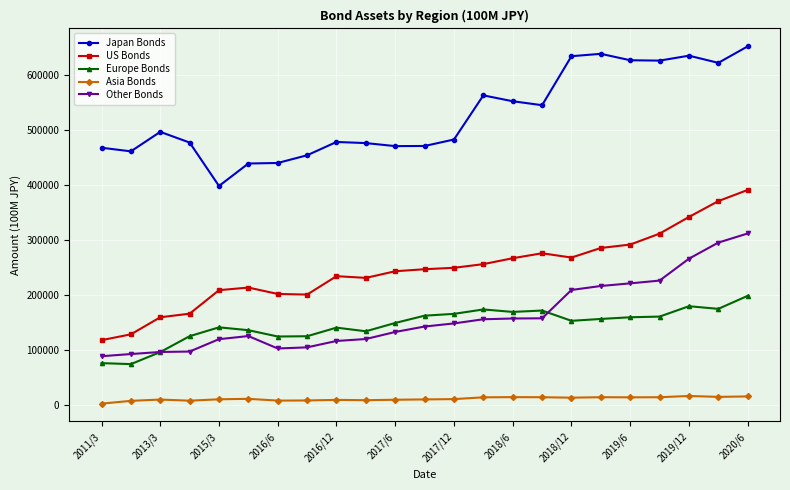

True or false: Asia Bonds has more than 2 points higher than both neighbors.

True